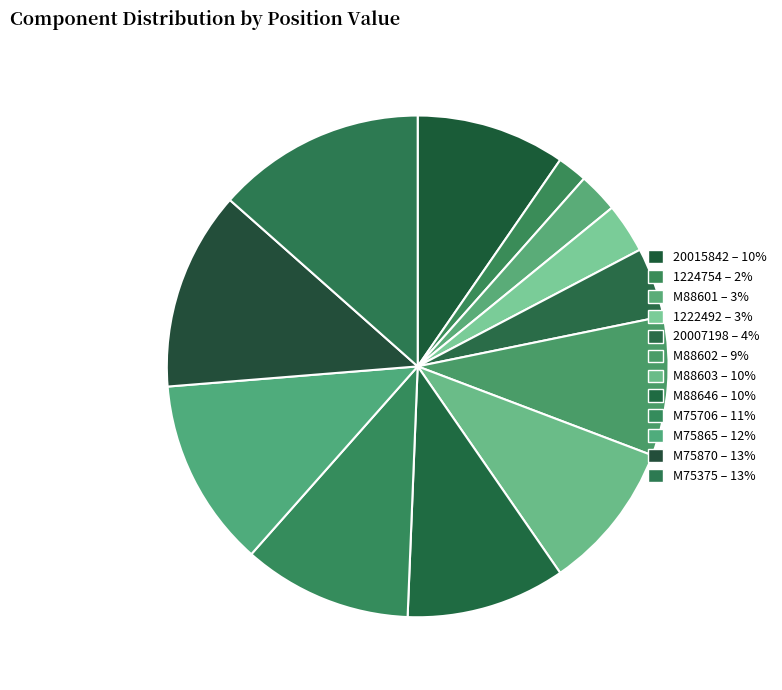

Approximately how many times larger is the value at 1224754 compared to M88602?

0.2